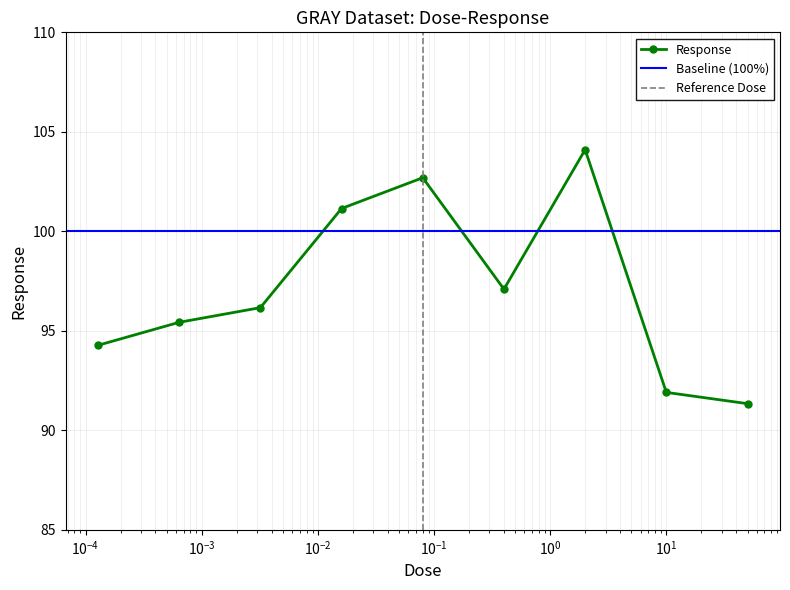

Reading left to right, list all the values displayed in this chart.

94.3	95.4	96.2	101.1	102.7	97.1	104.1	91.9	91.3